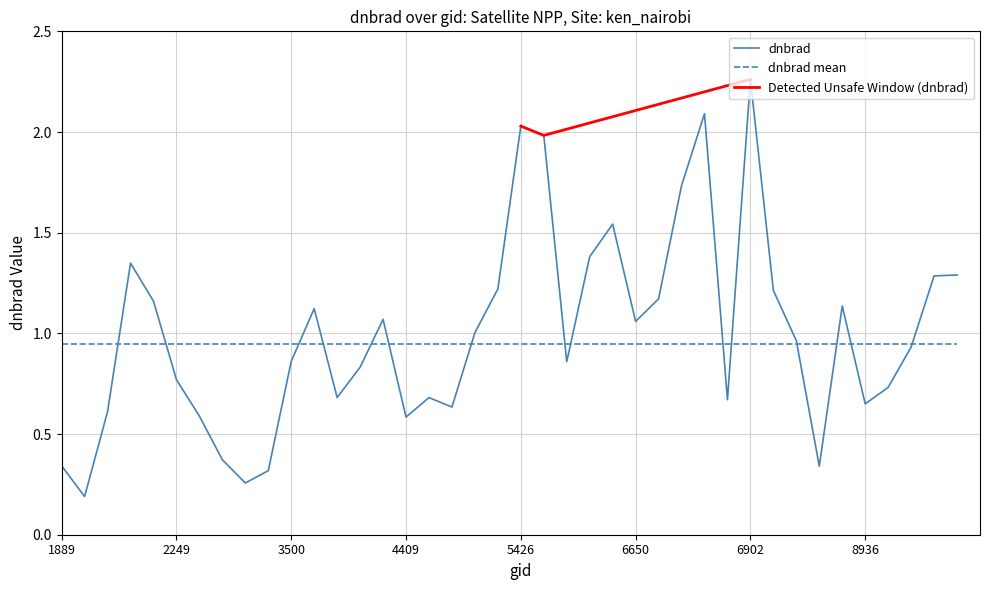

True or false: dnbrad mean has a value of 1.2 at 1889.

False